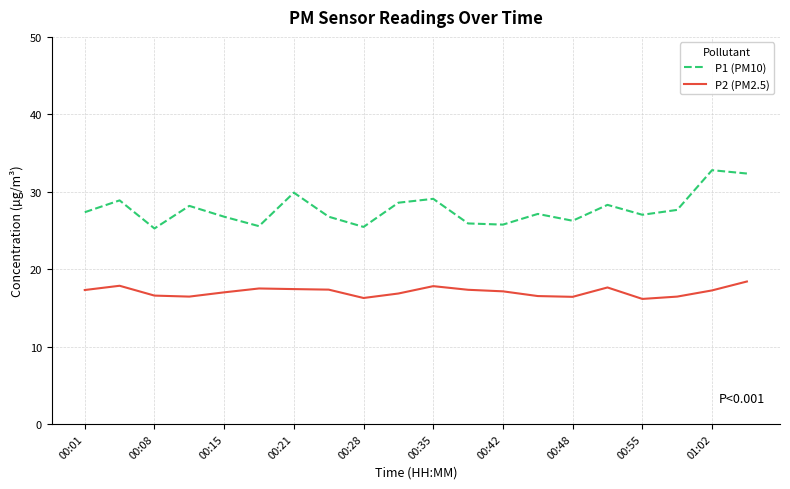

What is the average value of the P2 (PM2.5) series?

17.1